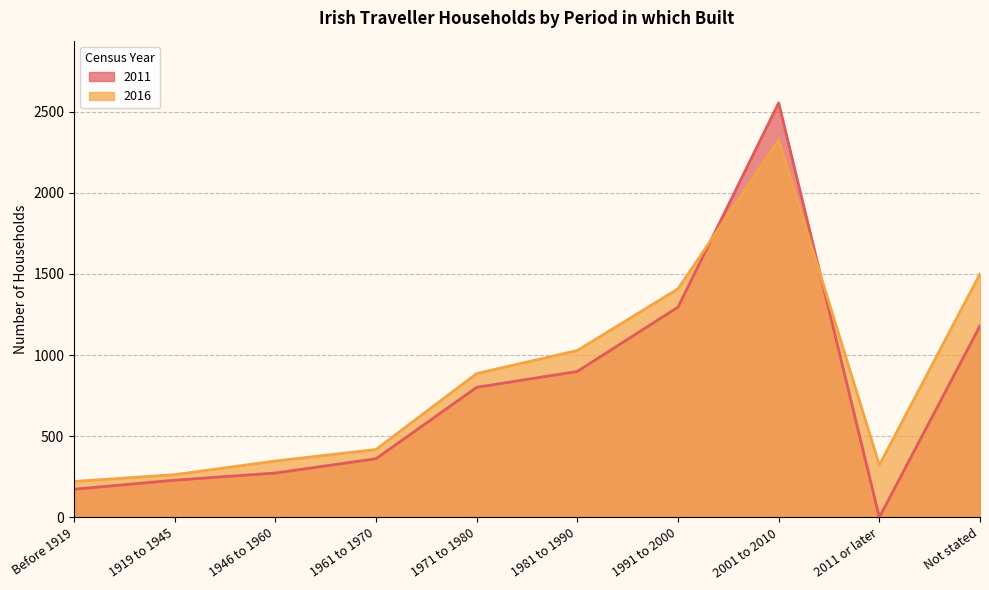

What is the difference between the highest and lowest values at 1971 to 1980?

85